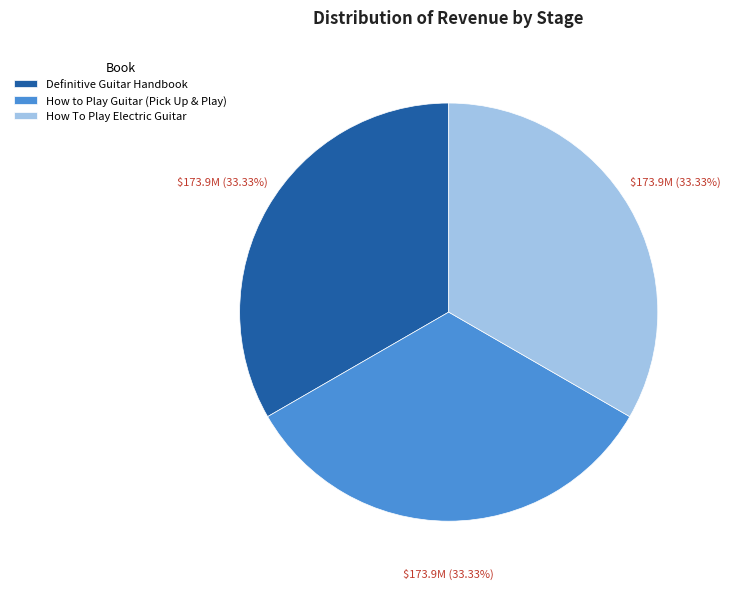

Count the number of slices in the pie.

3